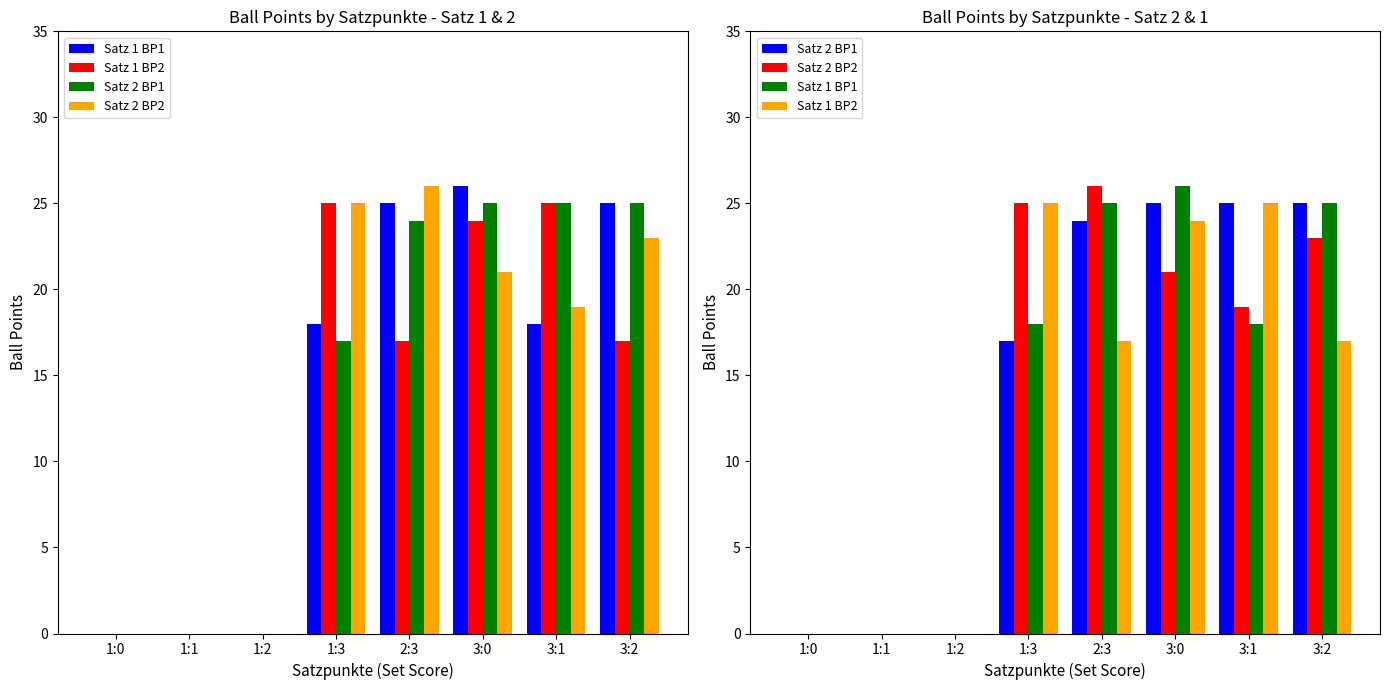

What is the maximum value shown in the chart?

26